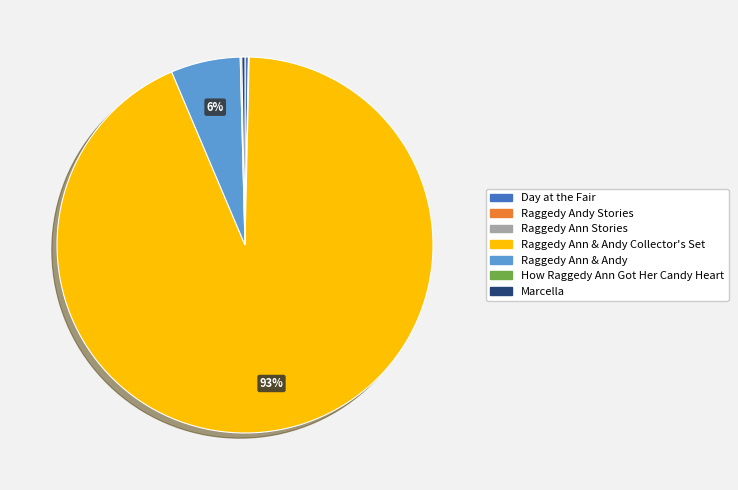

To the nearest percent, what is the average slice percentage?

14%